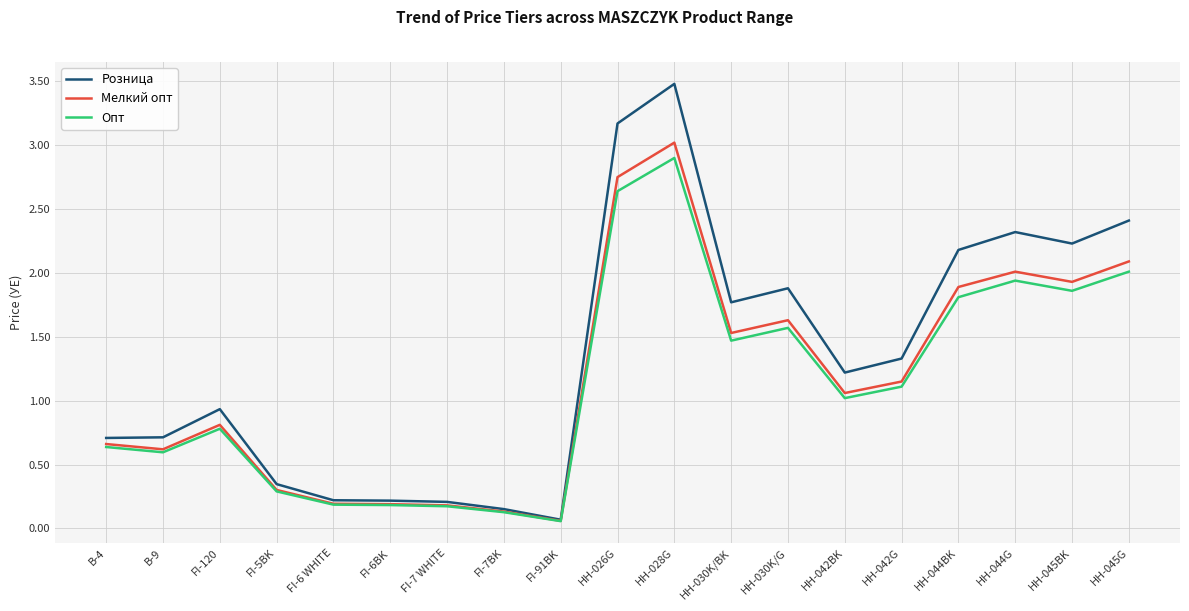

At which label is Розница closest to 1?

FI-120